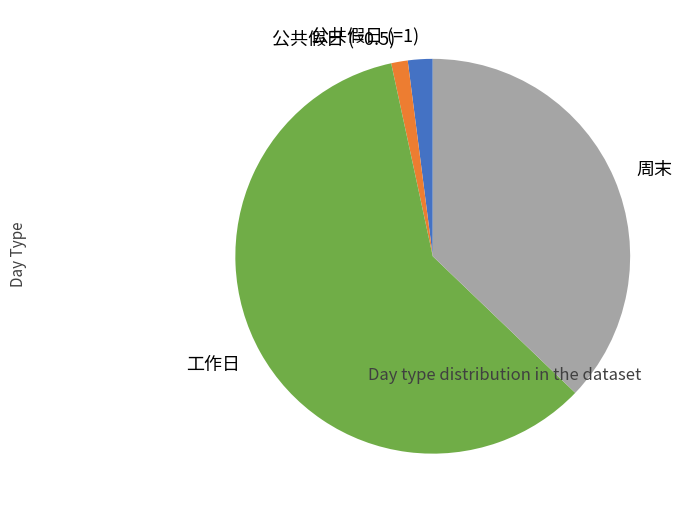

The 周末 slice represents 31% of the pie. True or false?

False